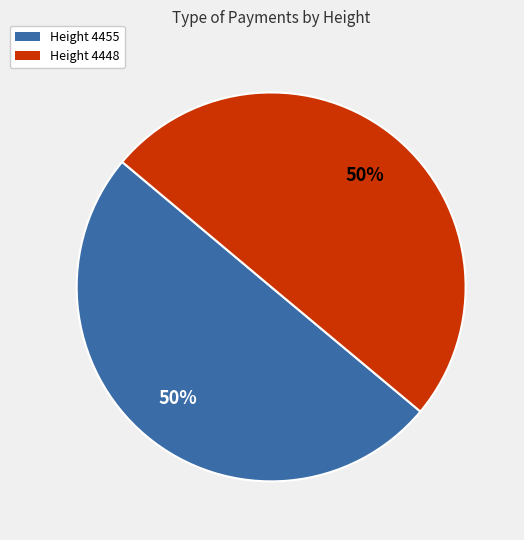

To the nearest percent, what percentage of the pie is Height 4448?

50%